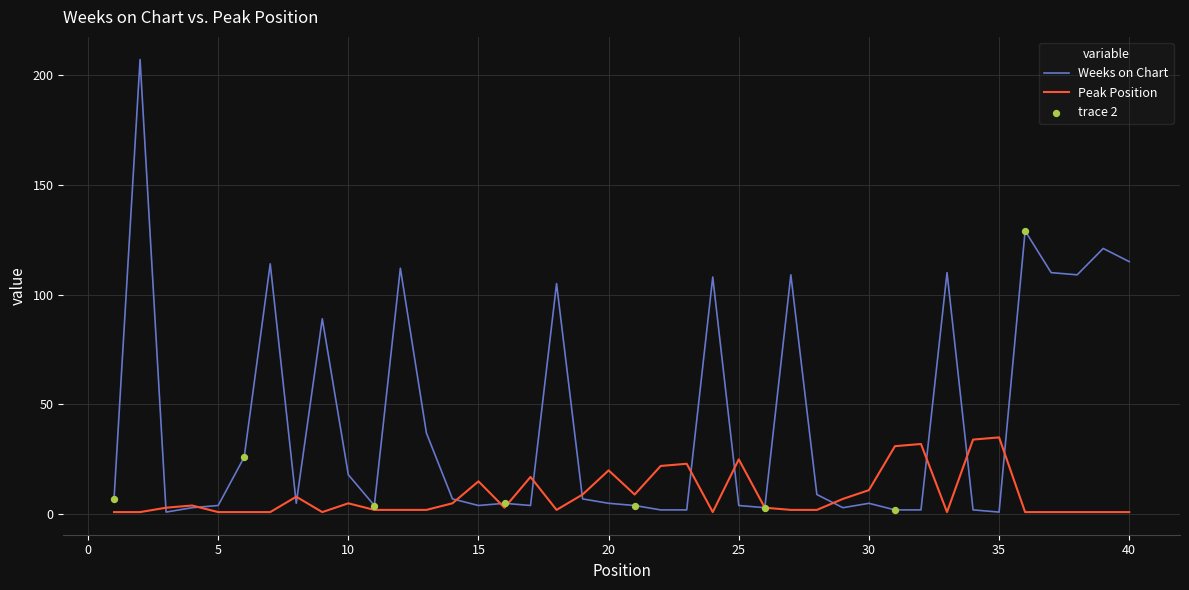

At how many categories does at least one series exceed 195?

1